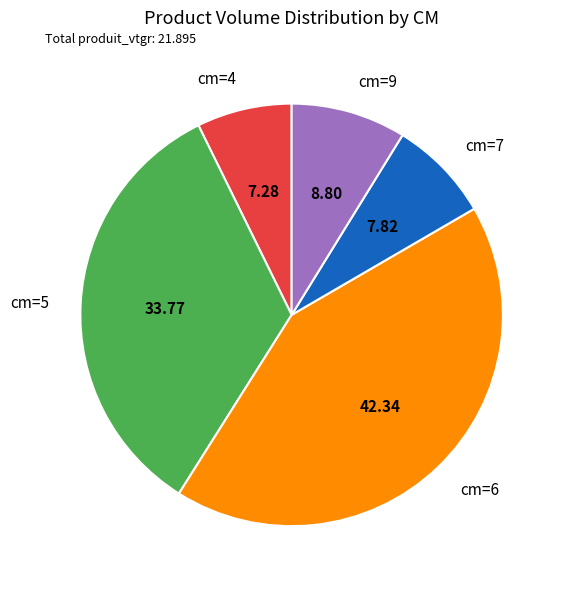

Approximately how many times larger is the value at cm=6 compared to cm=7?

5.4